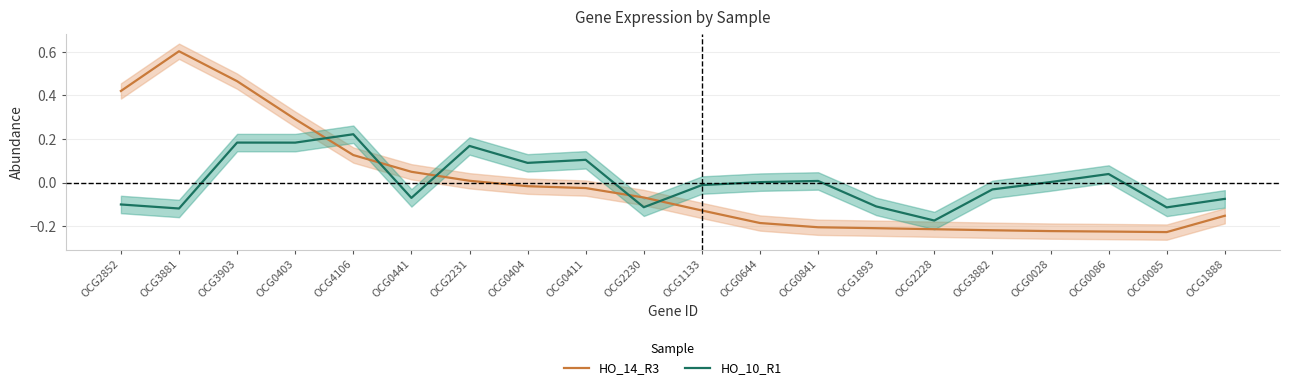

At how many categories does at least one series exceed 0?

13